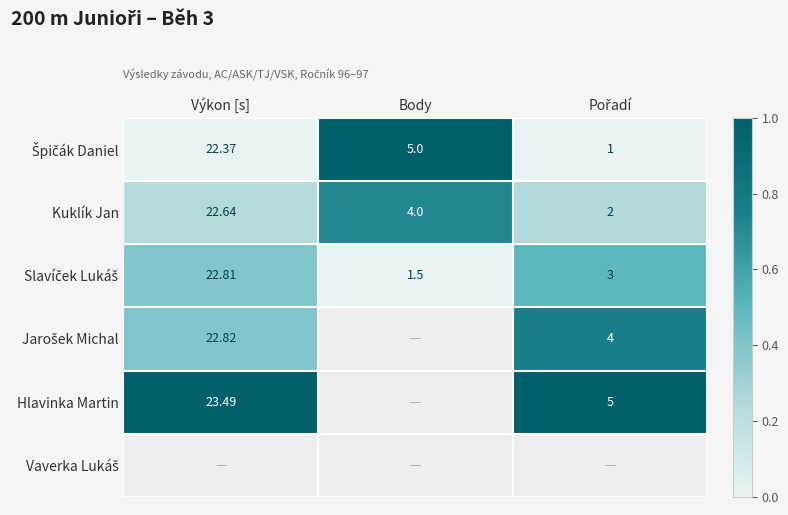

Where does the Kuklík Jan series first go above 4?

Výkon [s]